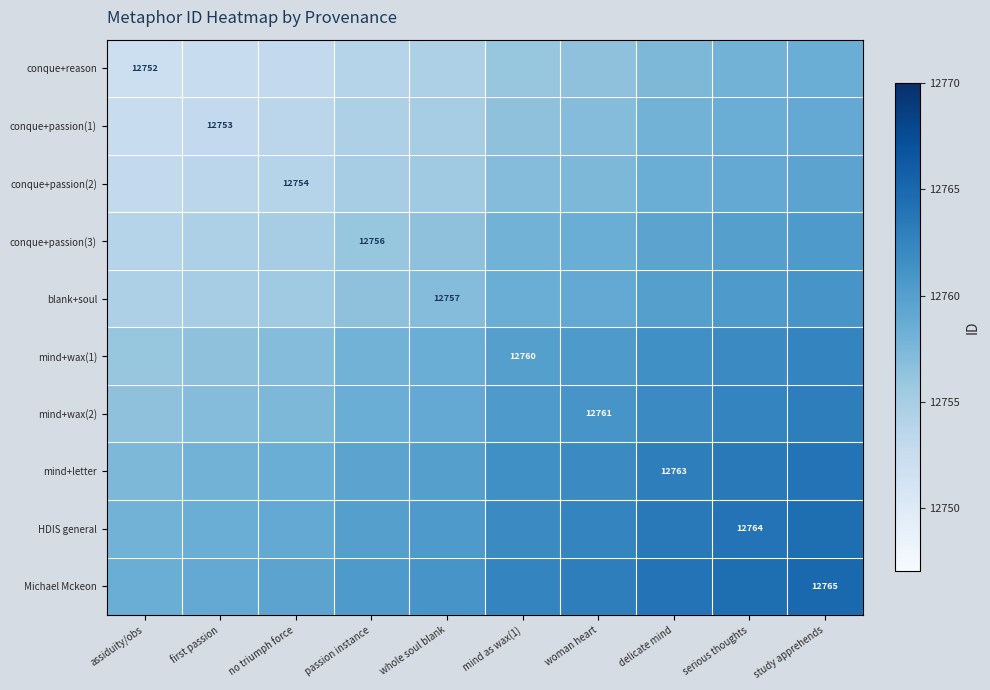

Count the number of data series in this chart.

10